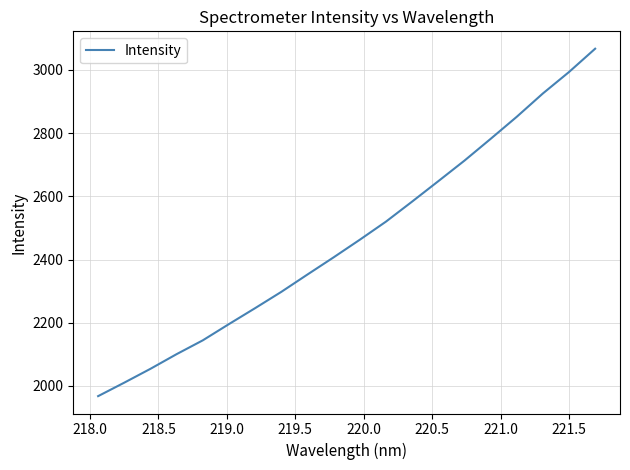

What is the greatest value displayed?

3067.3